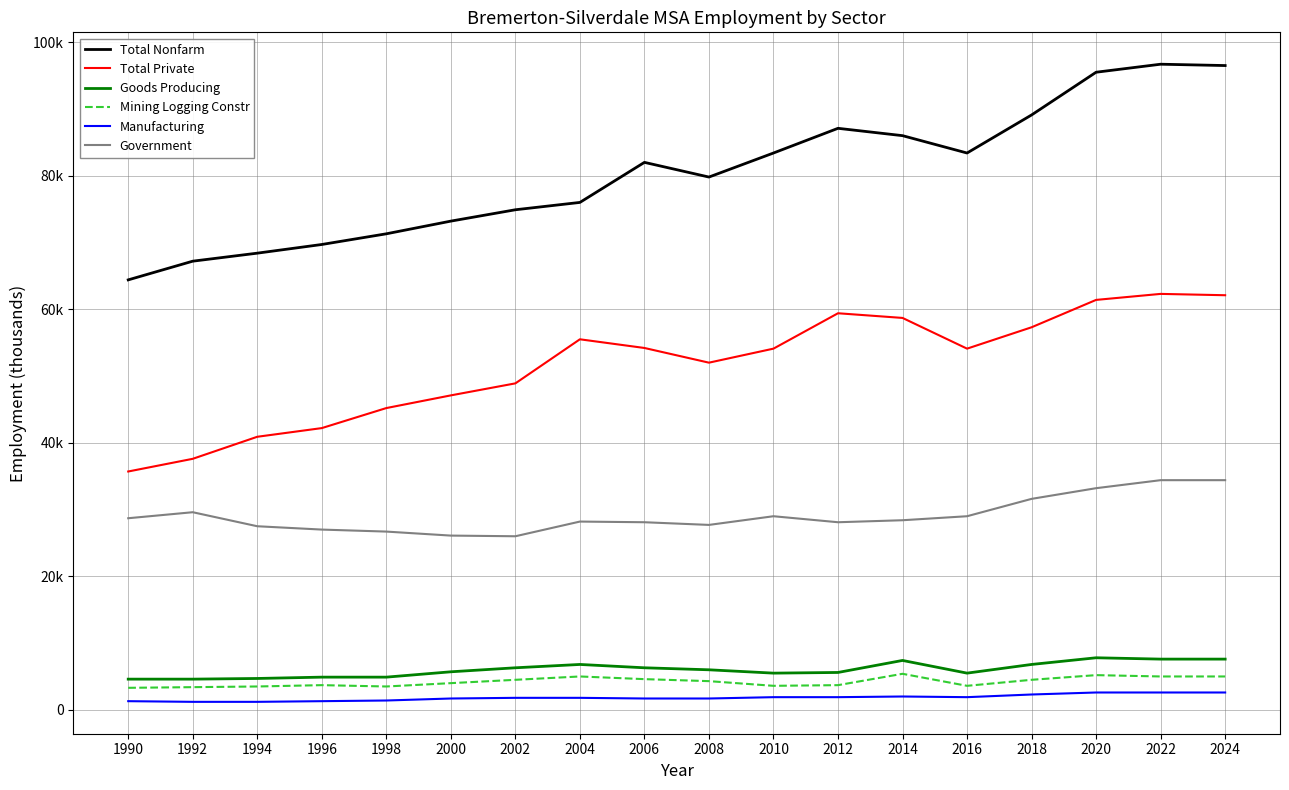

At which label is Mining Logging Constr closest to 4350?

2008